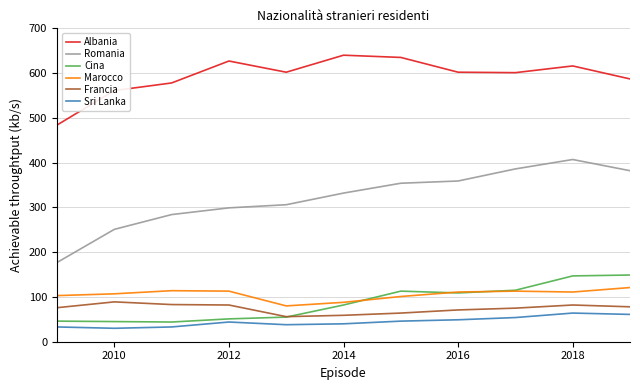

True or false: Marocco has more than 1 points higher than both neighbors.

True